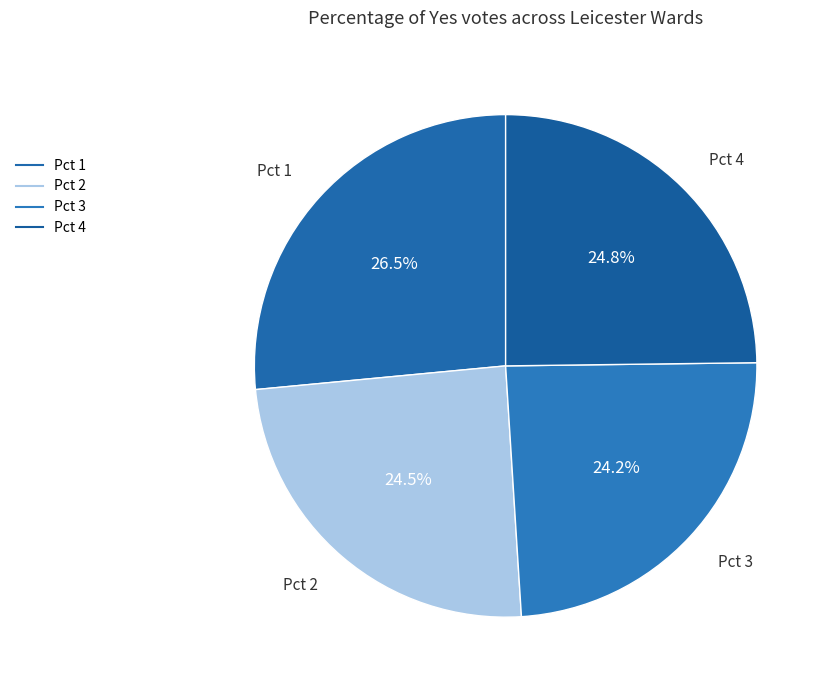

True or false: Pct 1 accounts for 27% of the total.

True